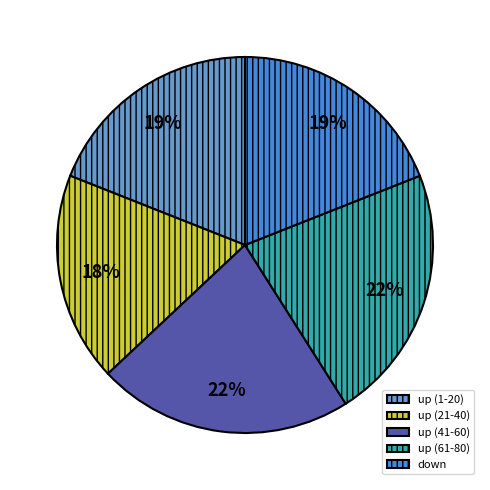

To the nearest percent, what portion does down represent?

19%